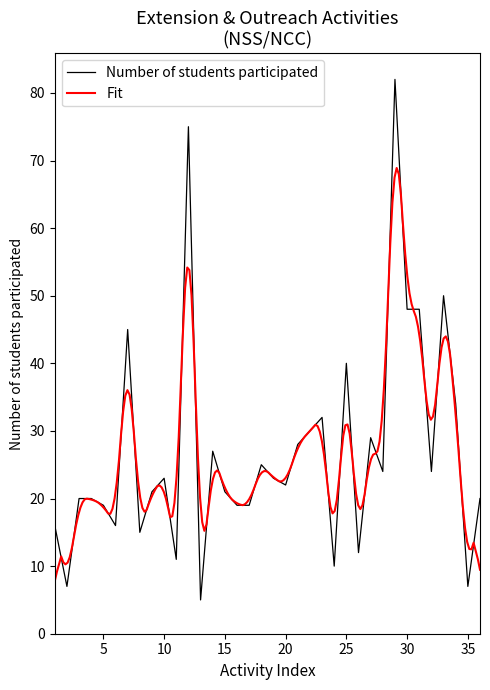

List the labels in order of value, smallest first.

13, 2, 35, 24, 11, 26, 8, 1, 6, 5, 16, 17, 3, 4, 36, 9, 15, 20, 10, 19, 28, 32, 18, 14, 21, 27, 22, 23, 34, 25, 7, 30, 31, 33, 12, 29